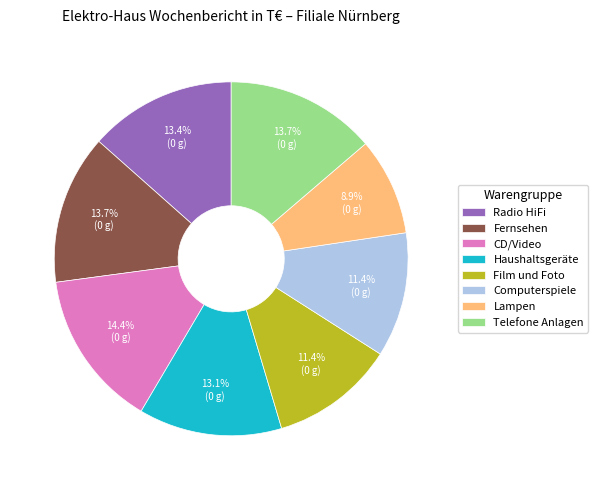

The Fernsehen slice represents 1% of the pie. True or false?

False